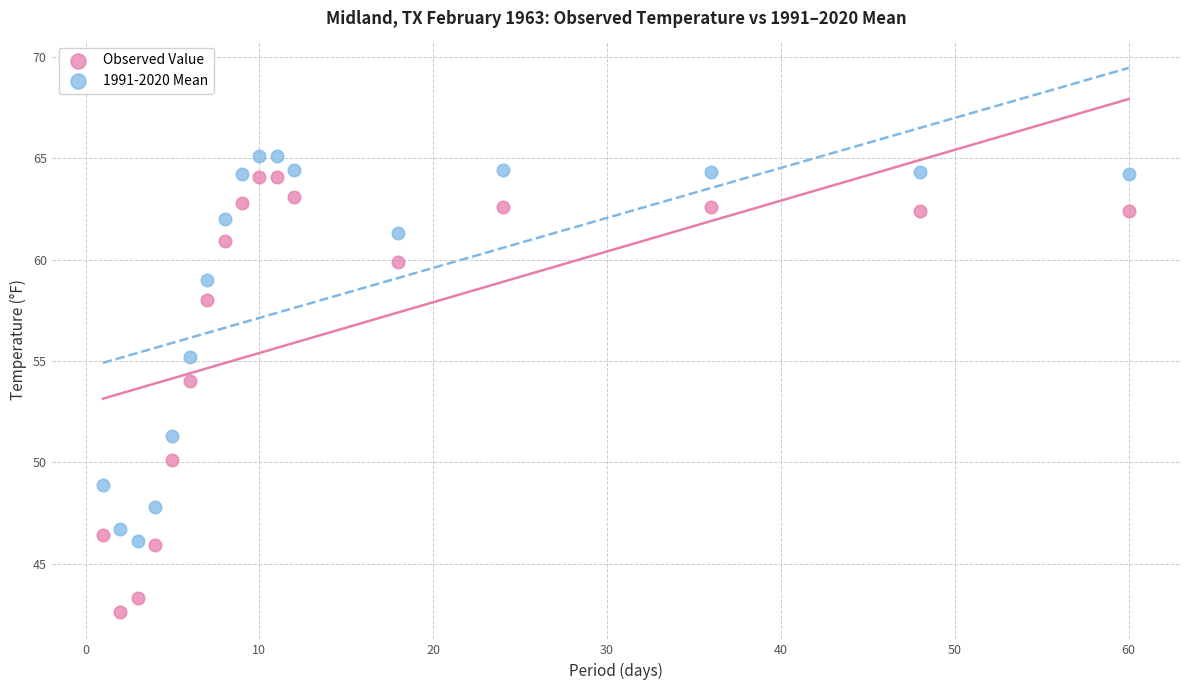

Across all series, what Y value is closest to 53?

54.0